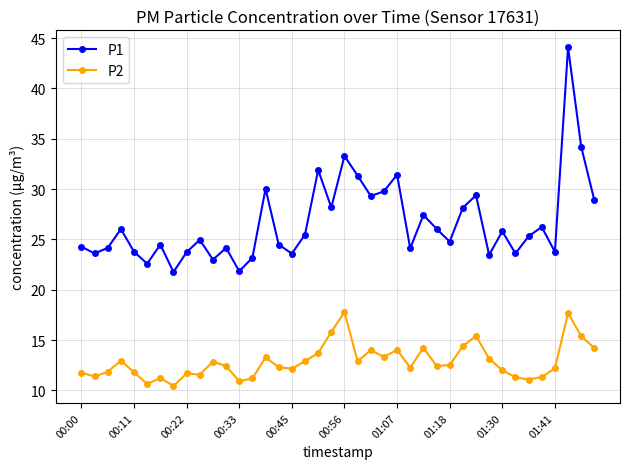

What is the maximum value shown in the chart?

44.1